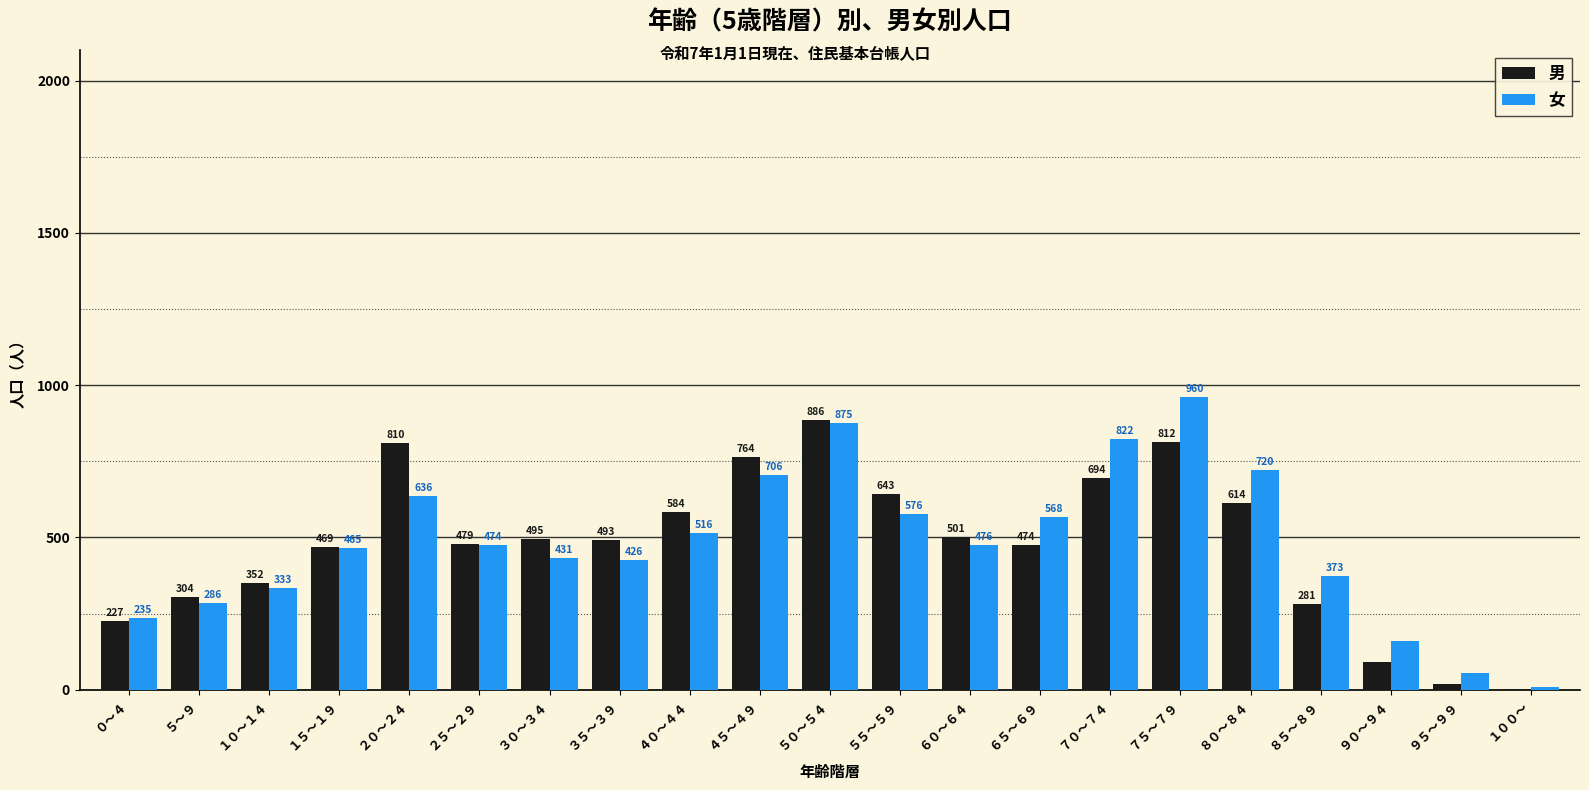

How many categories are shown in the chart?

21